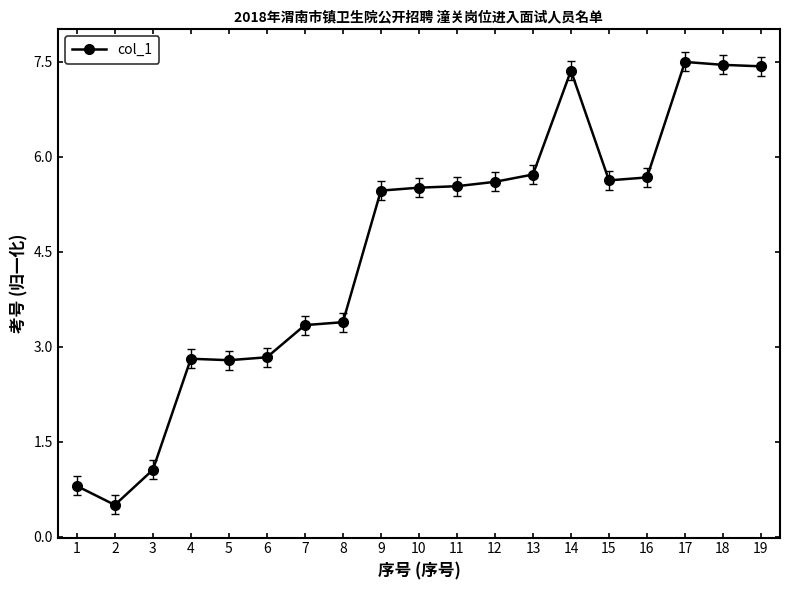

What is the difference between the values at 8 and 16?

2.3